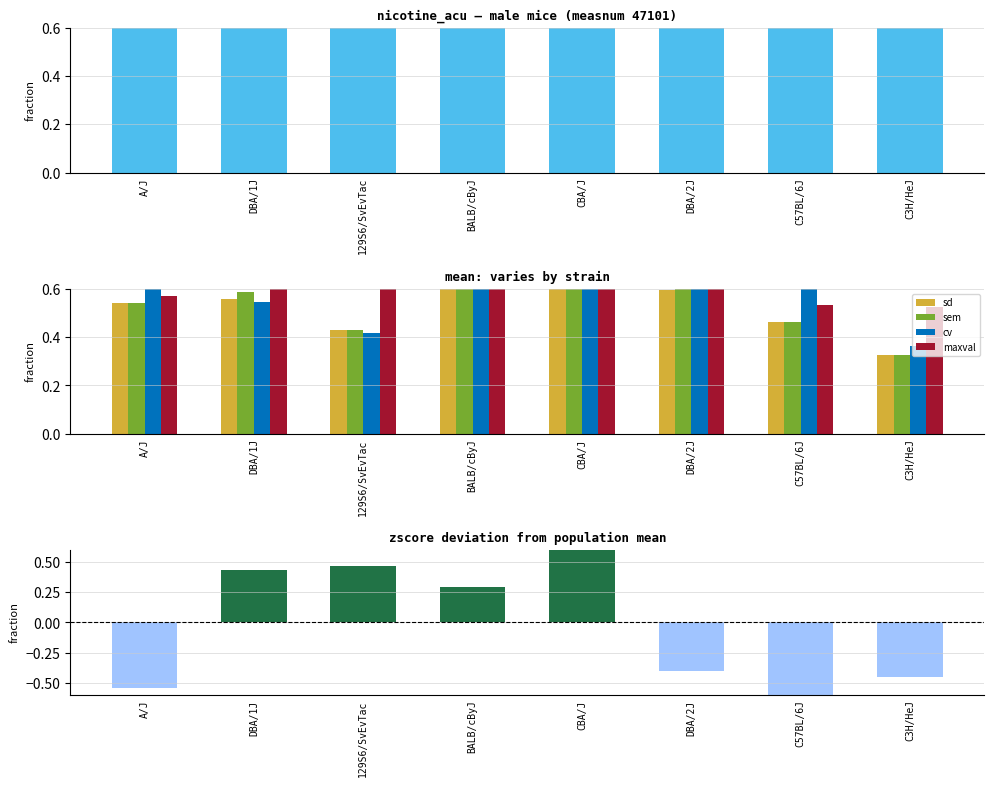

What is the value of the mean bar at the 8th from the left?

0.7